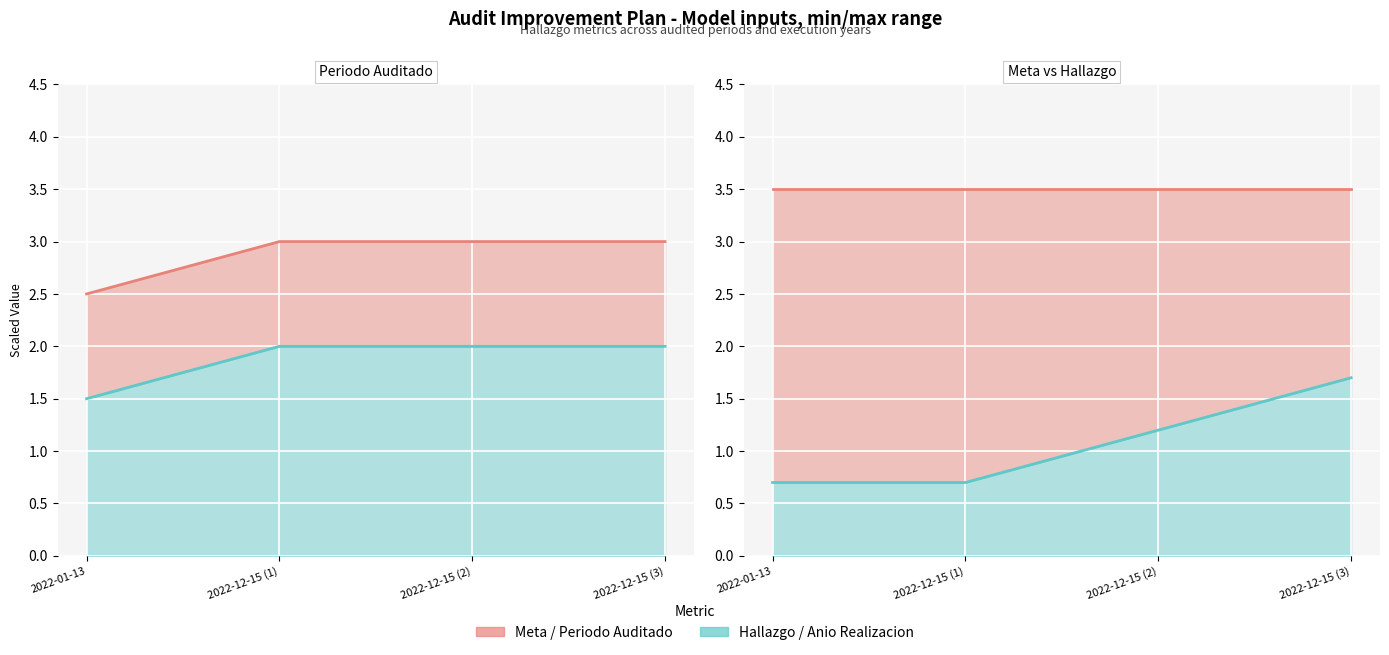

Does the chart display data point markers on the line(s)?

No